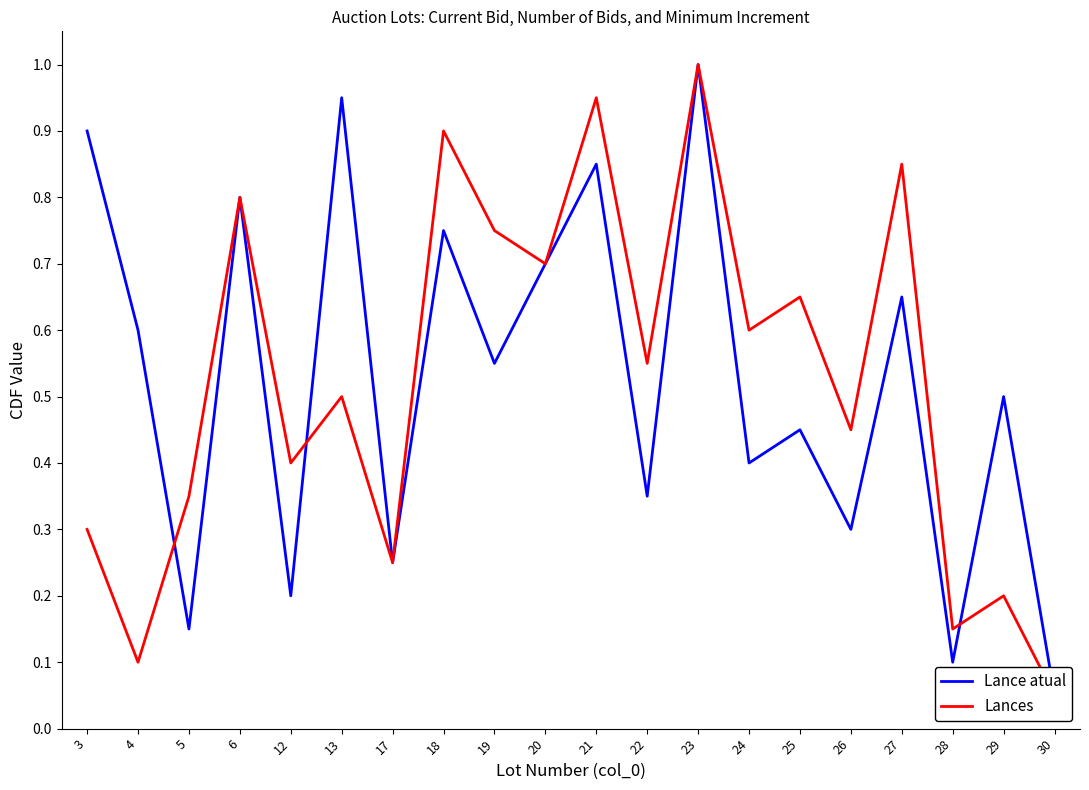

Rank the series by their maximum value, from highest to lowest.

Lance atual, Lances